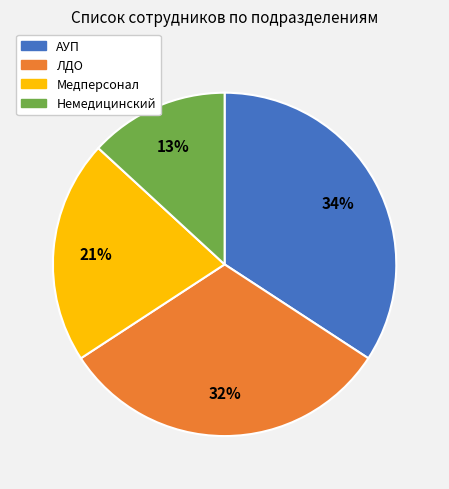

Approximately how many times larger is the value at Немедицинский compared to Медперсонал?

0.6